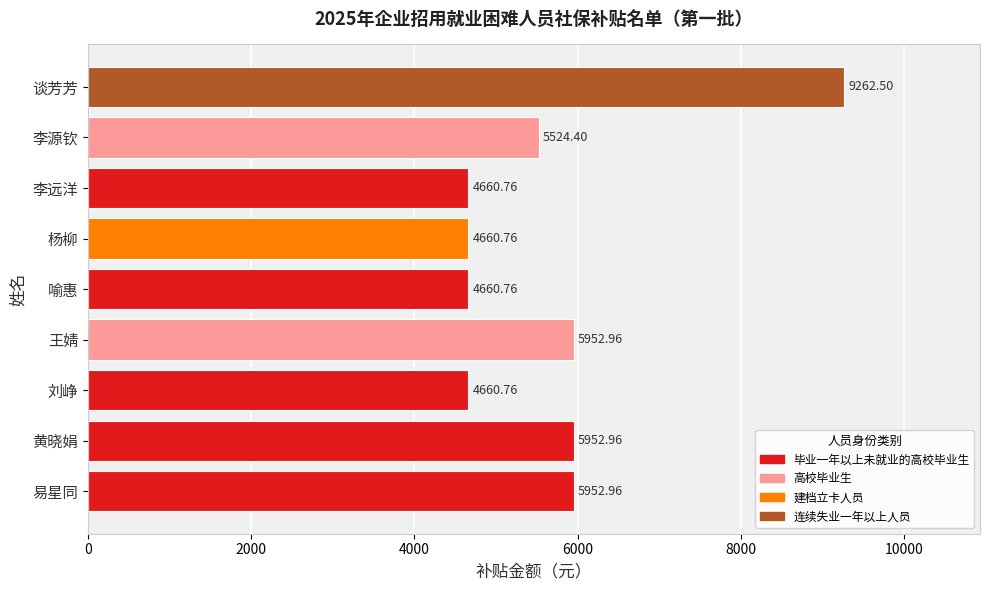

What is the difference between the second highest and second lowest values?

1292.2